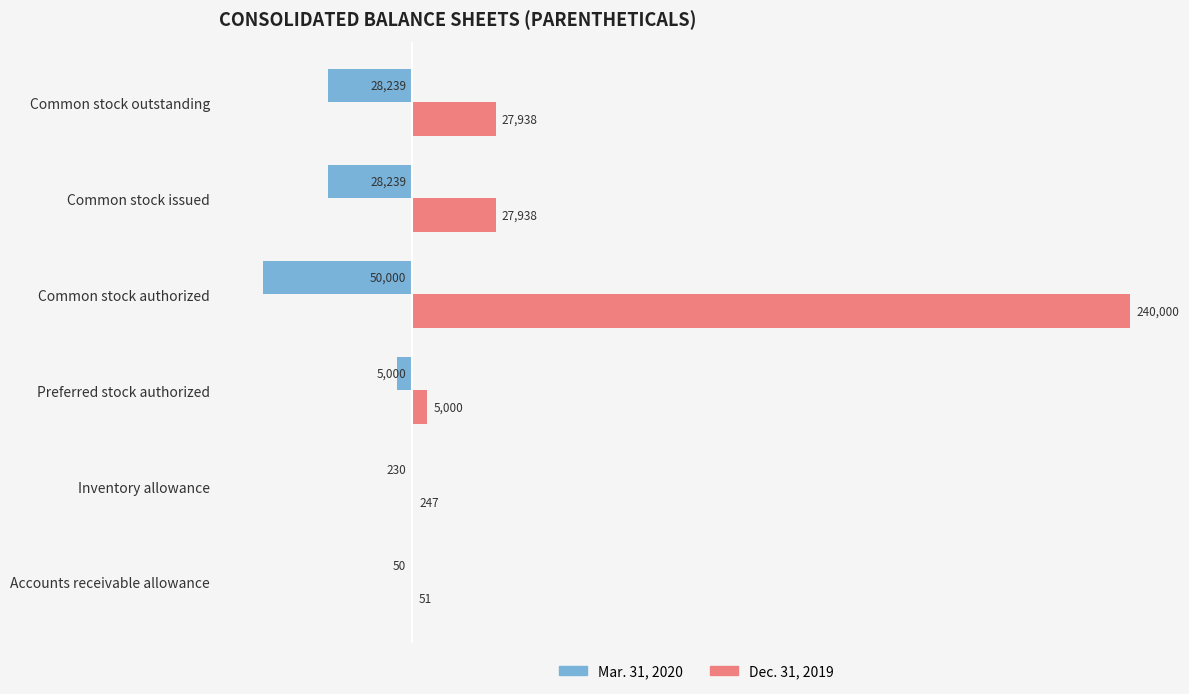

The value of Dec. 31, 2019 at Common stock outstanding is 39566. True or false?

False